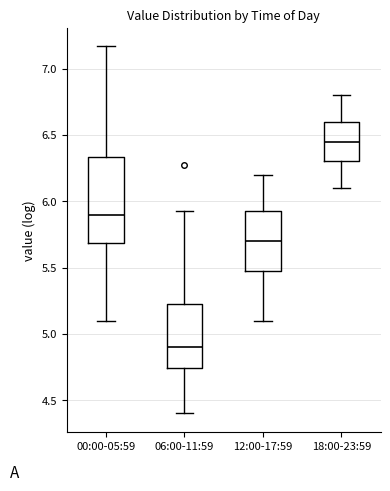

Reading left to right, transcribe this box plot: for each box, give where its median line is, the range the box spans, and where its two whiskers end, as read against the y-axis. The values are not printed on the chart, so give them approximately, as read against the axis.

00:00-05:59: median 5.90, box 5.70 to 6.35, whiskers 5.10 to 7.15
06:00-11:59: median 4.90, box 4.75 to 5.25, whiskers 4.40 to 5.95
12:00-17:59: median 5.70, box 5.50 to 5.95, whiskers 5.10 to 6.20
18:00-23:59: median 6.45, box 6.30 to 6.60, whiskers 6.10 to 6.80